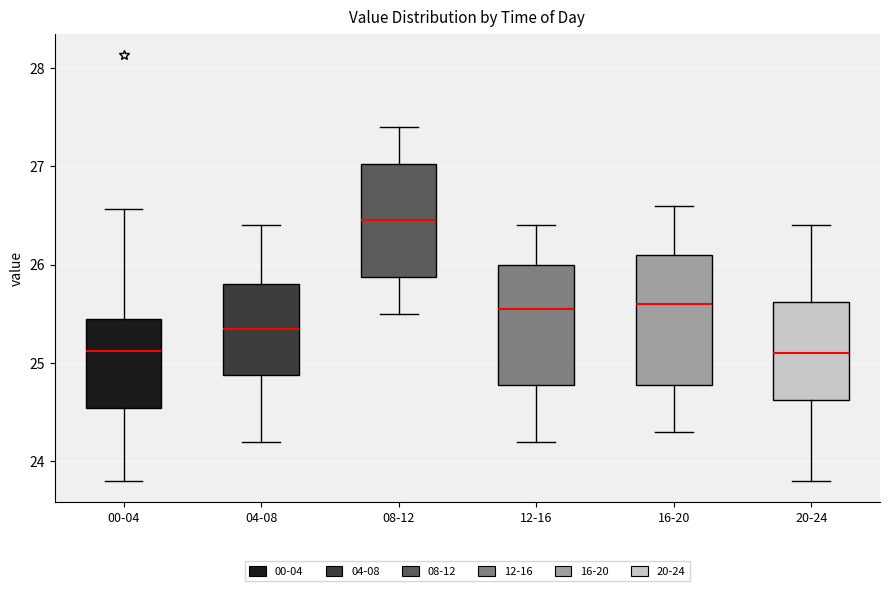

Reading left to right, read every box against the y-axis: the position of its median line, the range the box covers, and the ends of its whiskers. The values are not printed on the chart, so give them approximately, as read against the axis.

00-04: median 25.1, box 24.5 to 25.5, whiskers 23.8 to 26.6
04-08: median 25.4, box 24.9 to 25.8, whiskers 24.2 to 26.4
08-12: median 26.5, box 25.9 to 27.0, whiskers 25.5 to 27.4
12-16: median 25.6, box 24.8 to 26.0, whiskers 24.2 to 26.4
16-20: median 25.6, box 24.8 to 26.1, whiskers 24.3 to 26.6
20-24: median 25.1, box 24.6 to 25.6, whiskers 23.8 to 26.4